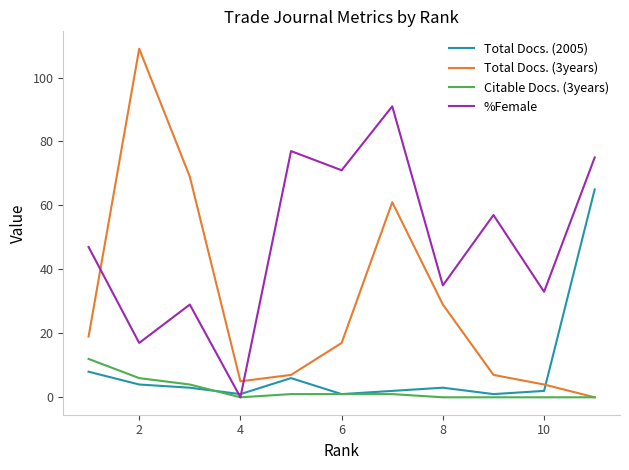

What is the greatest value displayed?

109